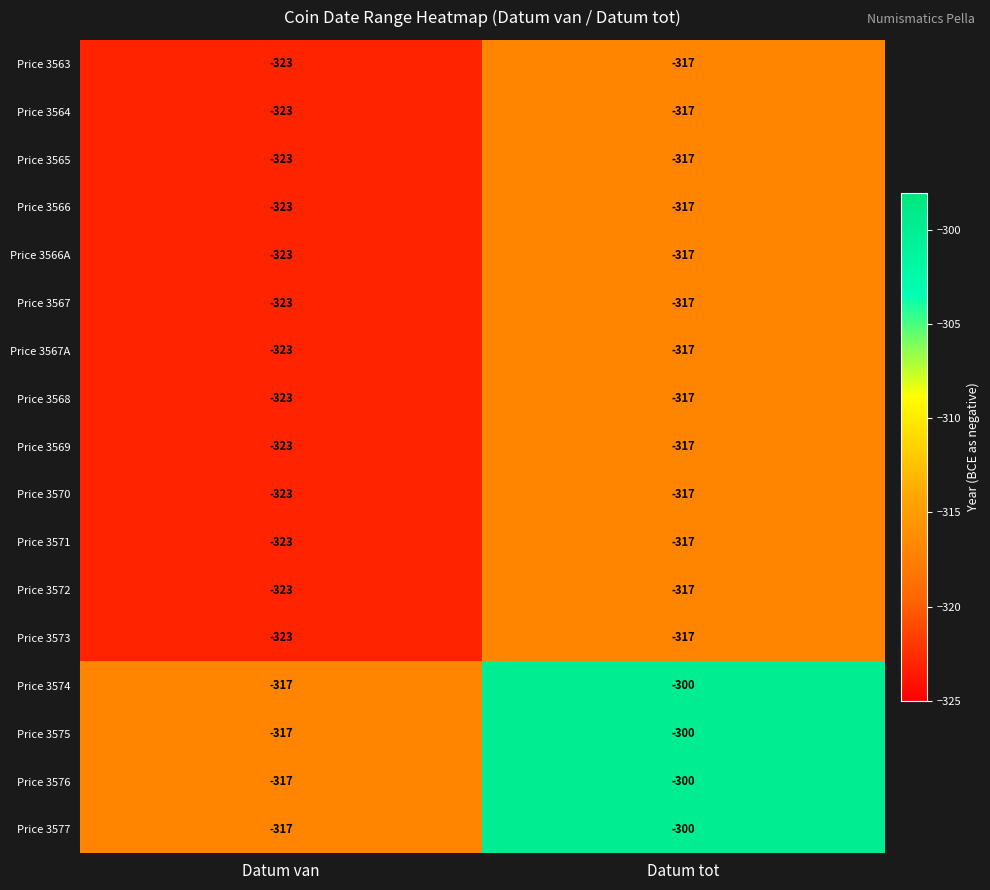

What is the difference between the maximum and minimum values in the Price 3576 series?

17